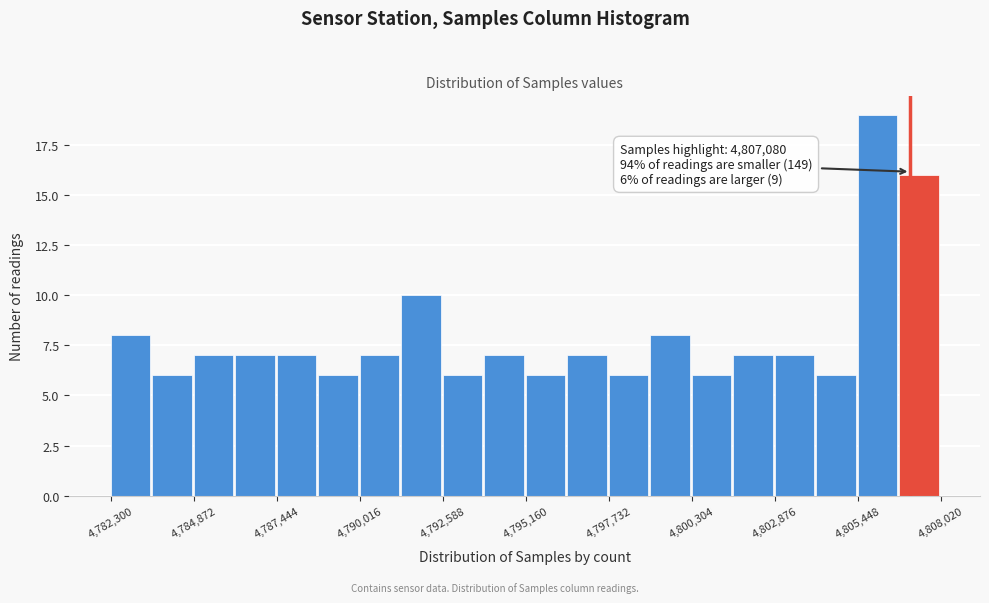

Around what value on the x-axis is the tallest bar? Give the approximate position of its centre, as read against the axis.

4806000